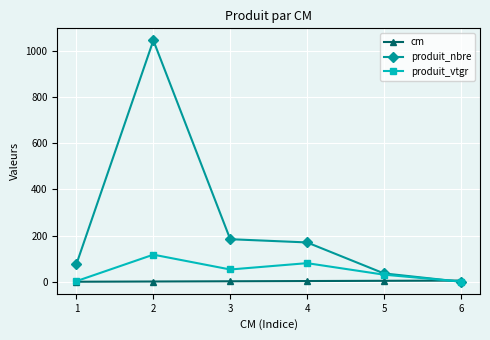

What is the maximum value for produit_nbre?

1045.0